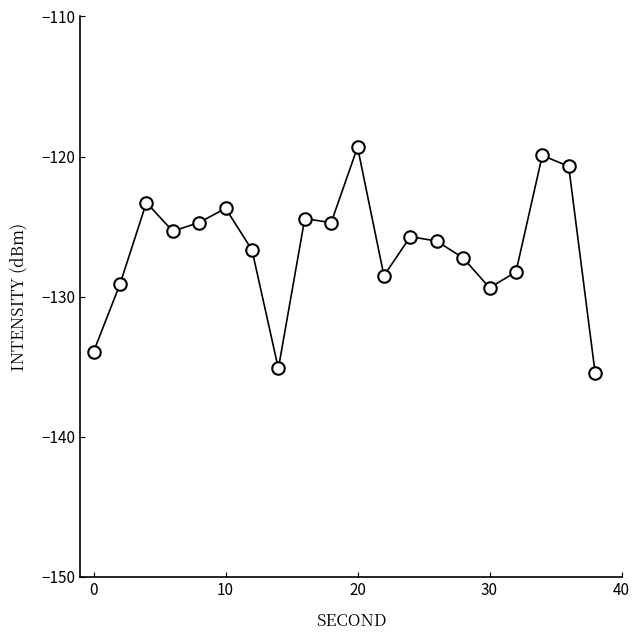

What is the greatest value displayed?

-119.3